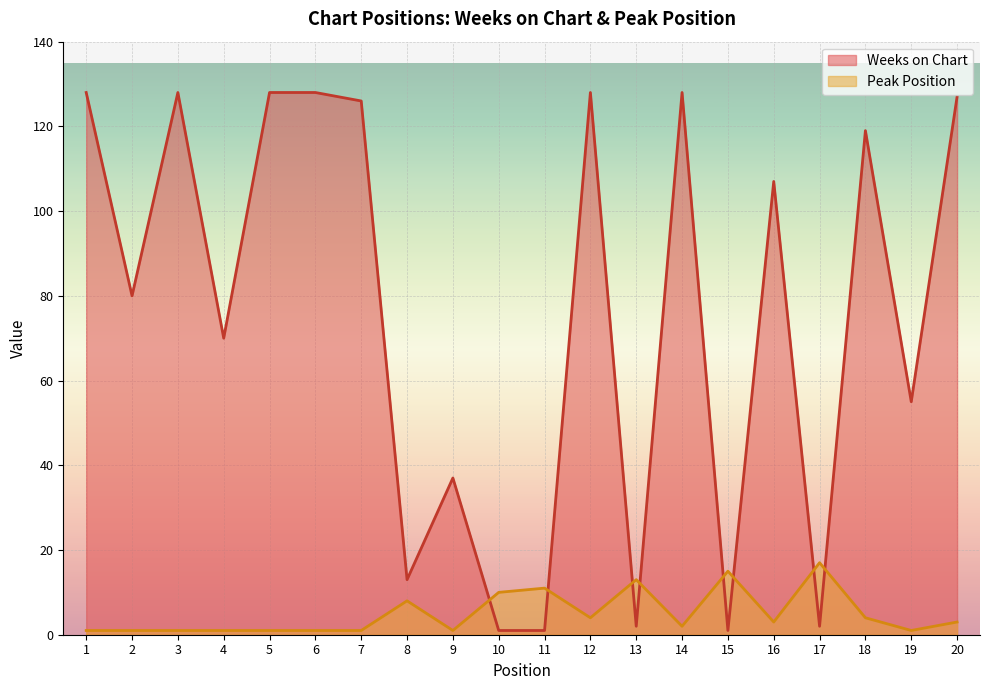

How many lines are shown in the chart?

2